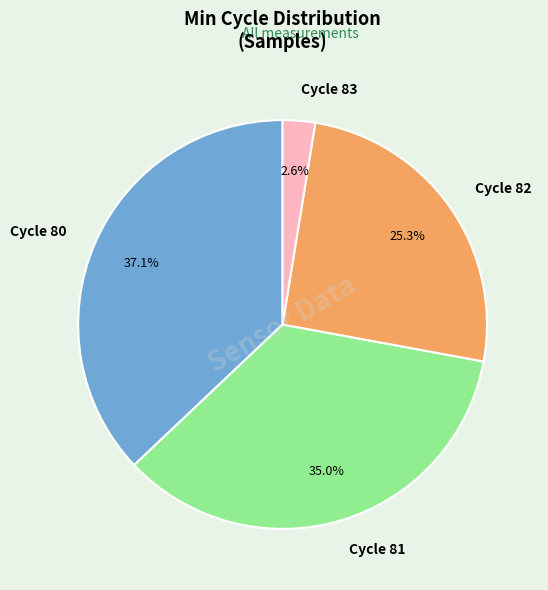

Which category has the smallest portion of the pie?

Cycle 83